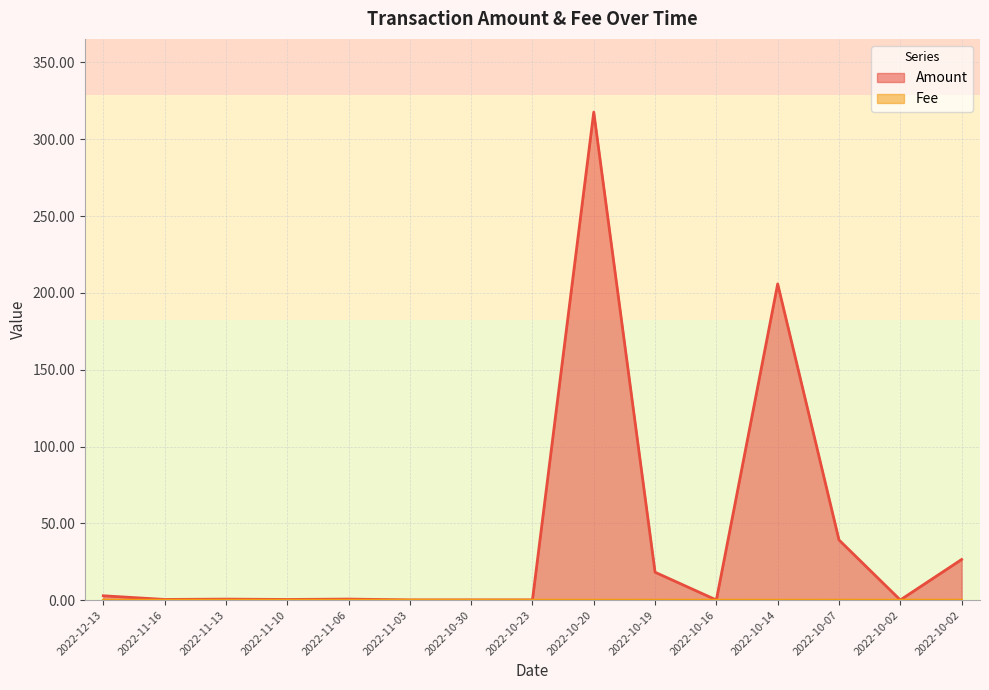

What are all the series names shown in the legend?

Amount, Fee